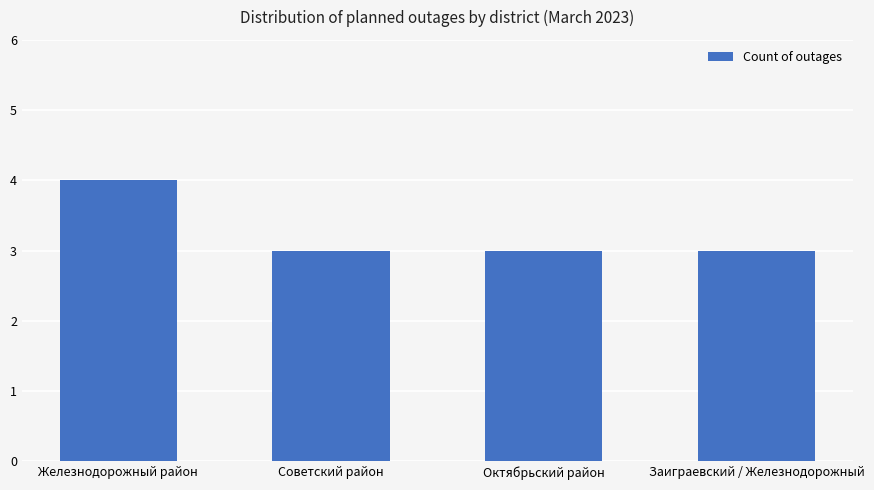

Are the bars grouped side by side (vs. stacked)?

No